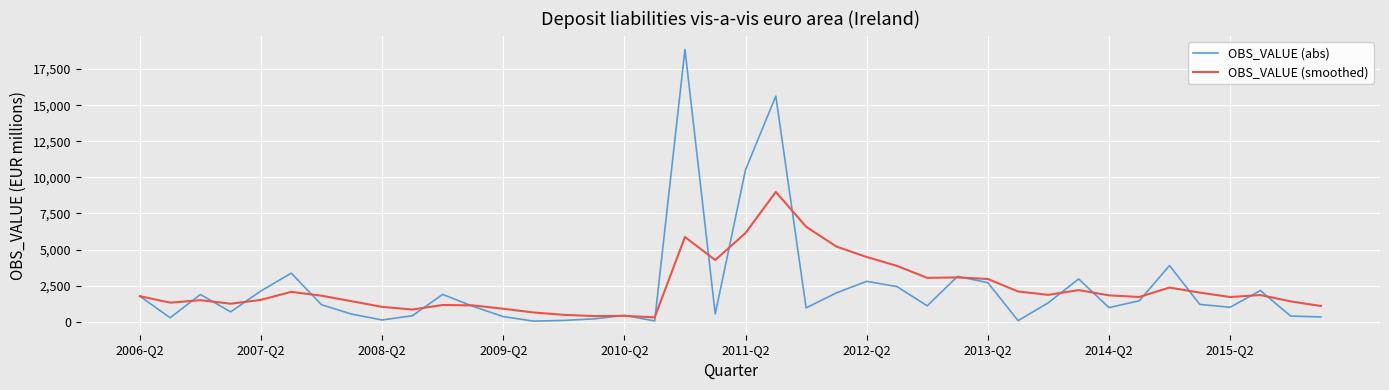

What is the smallest value displayed?

40.0